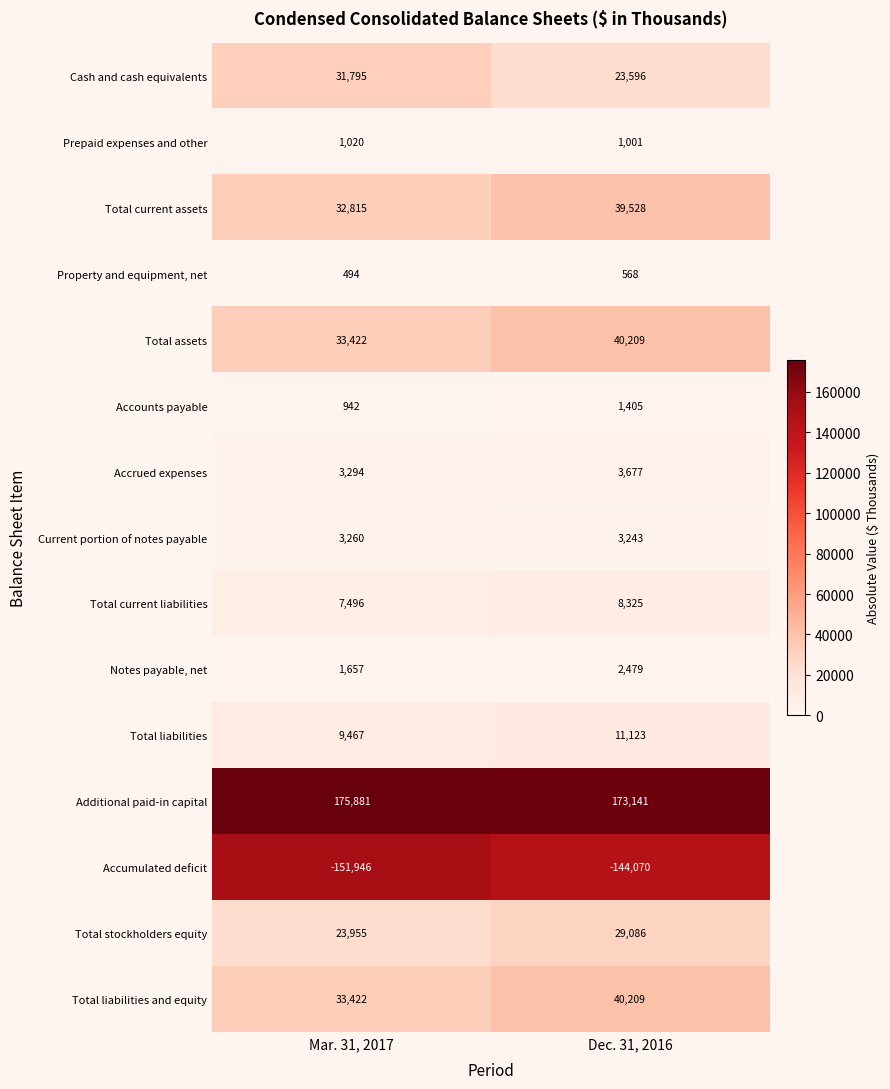

Reading left to right, extract all data points from this chart.

Cash and cash equivalents: Mar. 31, 2017=31795	Dec. 31, 2016=23596
Prepaid expenses and other: Mar. 31, 2017=1020	Dec. 31, 2016=1001
Total current assets: Mar. 31, 2017=32815	Dec. 31, 2016=39528
Property and equipment, net: Mar. 31, 2017=494	Dec. 31, 2016=568
Total assets: Mar. 31, 2017=33422	Dec. 31, 2016=40209
Accounts payable: Mar. 31, 2017=942	Dec. 31, 2016=1405
Accrued expenses: Mar. 31, 2017=3294	Dec. 31, 2016=3677
Current portion of notes payable: Mar. 31, 2017=3260	Dec. 31, 2016=3243
Total current liabilities: Mar. 31, 2017=7496	Dec. 31, 2016=8325
Notes payable, net: Mar. 31, 2017=1657	Dec. 31, 2016=2479
Total liabilities: Mar. 31, 2017=9467	Dec. 31, 2016=11123
Additional paid-in capital: Mar. 31, 2017=175881	Dec. 31, 2016=173141
Accumulated deficit: Mar. 31, 2017=-151946	Dec. 31, 2016=-144070
Total stockholders equity: Mar. 31, 2017=23955	Dec. 31, 2016=29086
Total liabilities and equity: Mar. 31, 2017=33422	Dec. 31, 2016=40209